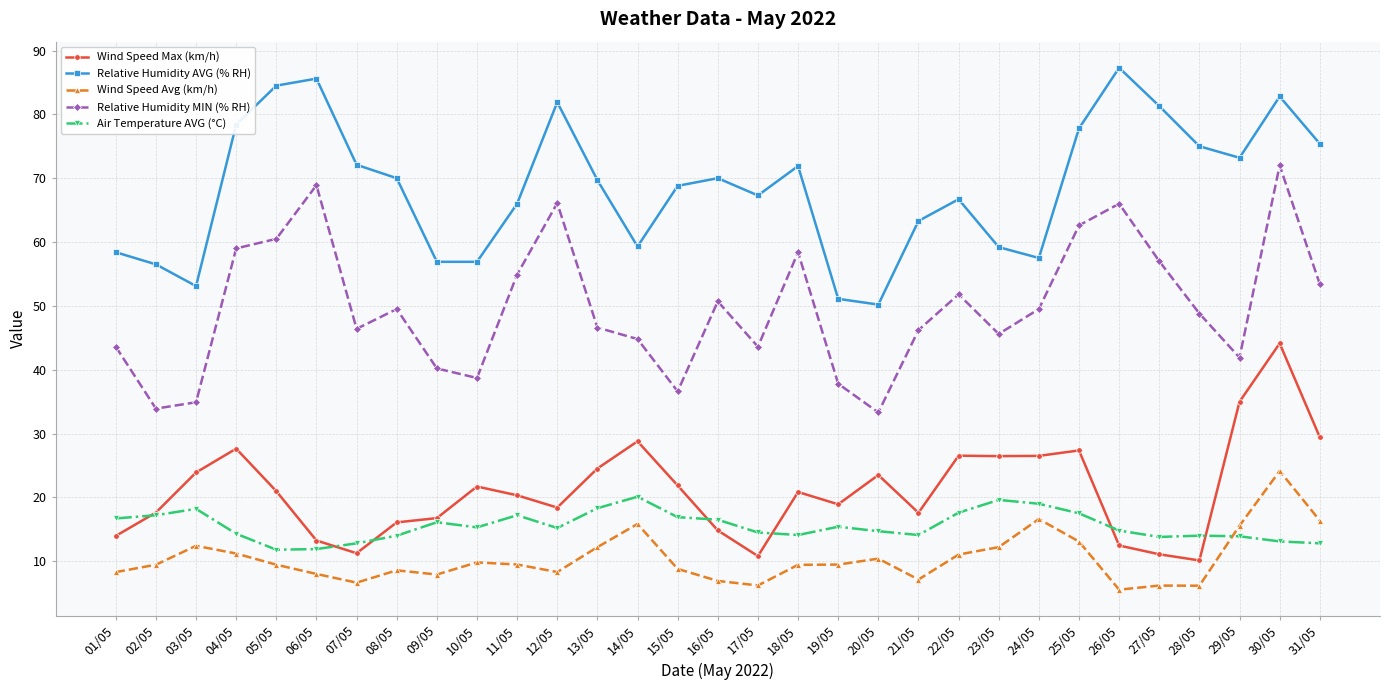

True or false: Wind Speed Avg (km/h) and Wind Speed Max (km/h) cross at least once.

False